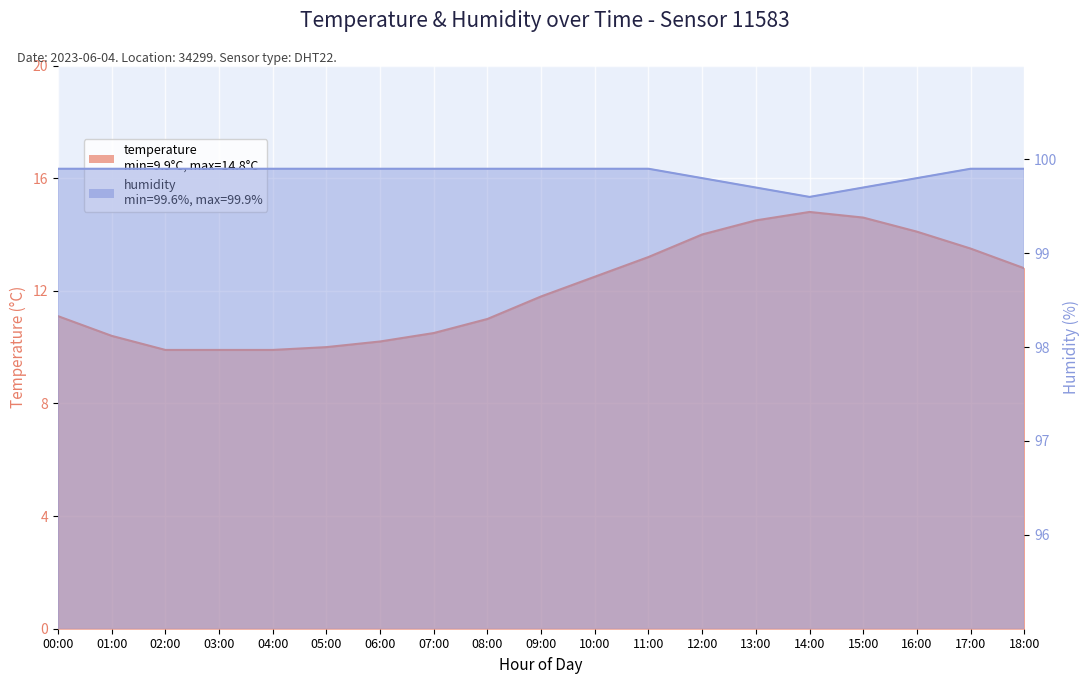

Reading right to left, extract all data points from this chart.

temperature: 12.8	13.5	14.1	14.6	14.8	14.5	14.0	13.2	12.5	11.8	11.0	10.5	10.2	10.0	9.9	9.9	9.9	10.4	11.1
humidity: 99.9	99.9	99.8	99.7	99.6	99.7	99.8	99.9	99.9	99.9	99.9	99.9	99.9	99.9	99.9	99.9	99.9	99.9	99.9